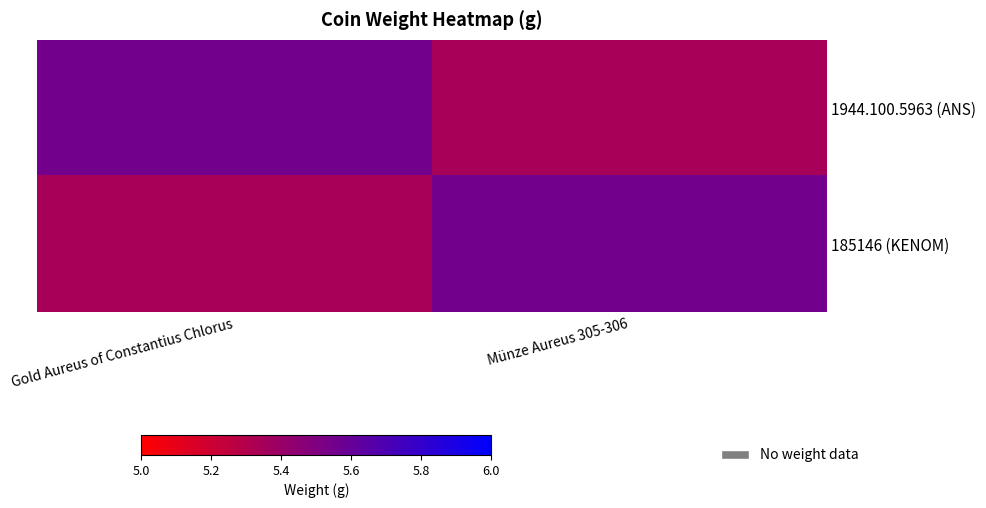

Which has a higher value, Gold Aureus of Constantius Chlorus or Münze Aureus 305-306?

Gold Aureus of Constantius Chlorus